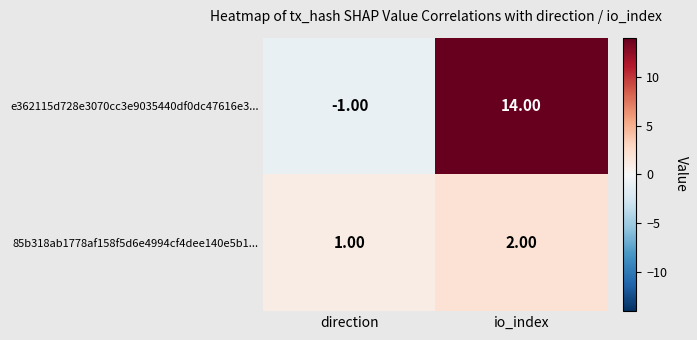

Rank the series at direction from highest to lowest value.

85b318ab1778af158f5d6e4994cf4dee140e5b1..., e362115d728e3070cc3e9035440df0dc47616e3...